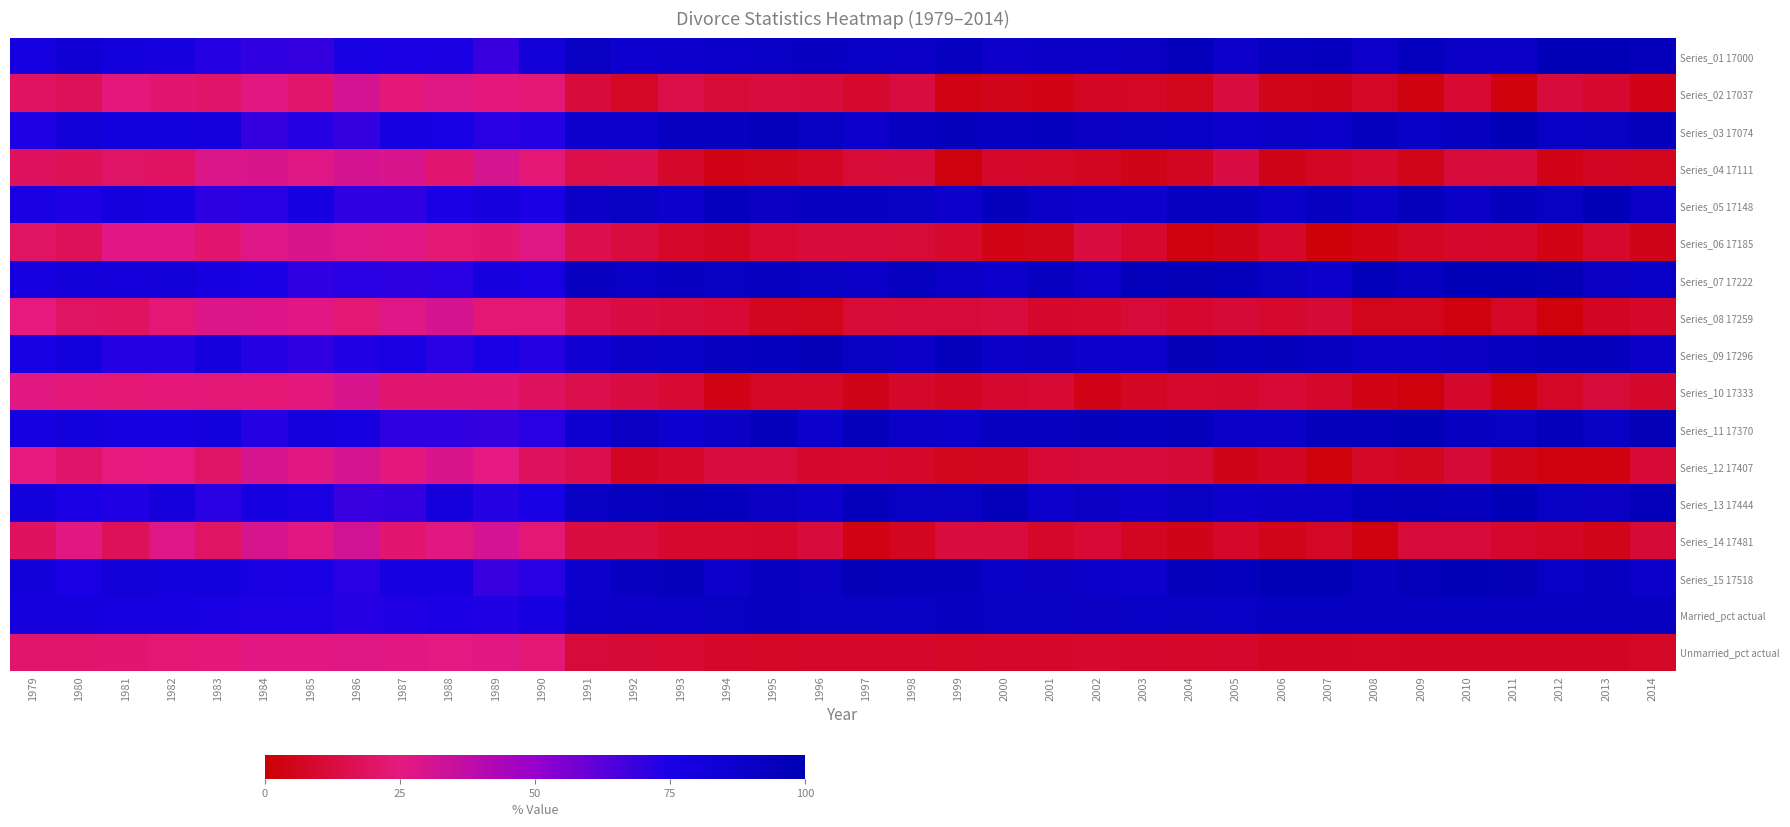

Reading left to right, extract all data points from this chart.

Series_01 17000: 1979=77.4	1980=83.1	1981=79.9	1982=78.2	1983=72.5	1984=70.7	1985=69.6	1986=76.7	1987=74.6	1988=76.5	1989=68.8	1990=81.7	1991=91.8	1992=86.2	1993=86.7	1994=88.5	1995=90.2	1996=92.3	1997=91.2	1998=89.4	1999=93.3	2000=88.1	2001=89.4	2002=89.6	2003=91.0	2004=94.9	2005=88.1	2006=93.4	2007=94.0	2008=88.2	2009=94.3	2010=89.9	2011=88.9	2012=97.6	2013=97.7	2014=95.4
Series_02 17037: 1979=19.3	1980=17.4	1981=24.2	1982=22.2	1983=20.3	1984=25.9	1985=21.3	1986=31.1	1987=24.0	1988=27.2	1989=24.5	1990=23.2	1991=12.0	1992=7.7	1993=14.8	1994=11.1	1995=12.2	1996=11.8	1997=9.1	1998=12.7	1999=3.7	2000=5.3	2001=4.0	2002=7.4	2003=7.5	2004=5.7	2005=12.2	2006=5.3	2007=4.7	2008=7.7	2009=3.2	2010=9.8	2011=2.5	2012=11.8	2013=9.7	2014=4.7
Series_03 17074: 1979=73.8	1980=81.8	1981=79.7	1982=79.5	1983=78.6	1984=69.8	1985=72.6	1986=69.2	1987=77.2	1988=75.6	1989=71.9	1990=72.6	1991=86.6	1992=87.4	1993=92.2	1994=93.1	1995=96.1	1996=91.8	1997=88.1	1998=93.6	1999=94.8	2000=92.3	2001=94.2	2002=90.8	2003=91.6	2004=91.3	2005=86.4	2006=89.4	2007=88.4	2008=94.1	2009=91.3	2010=93.3	2011=97.3	2012=90.6	2013=92.1	2014=94.9
Series_04 17111: 1979=18.6	1980=17.2	1981=20.3	1982=19.4	1983=28.4	1984=29.0	1985=27.3	1986=30.7	1987=29.4	1988=22.5	1989=30.3	1990=23.4	1991=14.6	1992=14.9	1993=8.3	1994=4.4	1995=5.1	1996=7.2	1997=11.3	1998=12.1	1999=2.9	2000=8.4	2001=7.7	2002=6.3	2003=4.8	2004=6.4	2005=13.3	2006=4.9	2007=7.1	2008=9.3	2009=5.4	2010=11.5	2011=11.4	2012=4.4	2013=7.0	2014=5.7
Series_05 17148: 1979=76.5	1980=74.0	1981=78.7	1982=77.2	1983=71.4	1984=71.9	1985=78.1	1986=70.4	1987=70.0	1988=74.3	1989=78.5	1990=74.4	1991=90.2	1992=91.7	1993=87.3	1994=94.0	1995=90.9	1996=93.4	1997=93.2	1998=91.9	1999=88.1	2000=95.1	2001=89.7	2002=87.8	2003=86.8	2004=92.9	2005=92.9	2006=88.5	2007=93.2	2008=90.0	2009=94.7	2010=89.9	2011=95.1	2012=92.0	2013=97.4	2014=88.7
Series_06 17185: 1979=19.7	1980=17.5	1981=26.6	1982=26.6	1983=21.7	1984=27.5	1985=29.2	1986=27.6	1987=26.7	1988=23.0	1989=22.3	1990=27.0	1991=15.5	1992=12.2	1993=8.5	1994=6.8	1995=10.1	1996=11.9	1997=12.0	1998=11.3	1999=9.2	2000=4.1	2001=5.1	2002=13.1	2003=9.7	2004=3.1	2005=4.9	2006=8.3	2007=2.0	2008=3.9	2009=7.3	2010=8.7	2011=8.3	2012=4.1	2013=9.1	2014=5.1
Series_07 17222: 1979=77.0	1980=81.1	1981=79.1	1982=80.7	1983=77.5	1984=74.8	1985=69.9	1986=71.7	1987=71.3	1988=71.8	1989=78.3	1990=75.9	1991=92.4	1992=90.4	1993=92.8	1994=91.7	1995=93.0	1996=92.0	1997=88.9	1998=93.7	1999=90.0	2000=86.9	2001=93.0	2002=87.7	2003=95.8	2004=96.5	2005=95.2	2006=92.0	2007=88.3	2008=97.0	2009=92.5	2010=97.9	2011=97.8	2012=96.6	2013=90.9	2014=91.2
Series_08 17259: 1979=24.8	1980=19.6	1981=19.1	1982=23.4	1983=28.5	1984=27.9	1985=26.7	1986=23.0	1987=27.6	1988=30.5	1989=22.8	1990=23.2	1991=15.3	1992=13.3	1993=12.1	1994=10.3	1995=6.4	1996=5.8	1997=11.2	1998=11.6	1999=11.5	2000=12.4	2001=8.6	2002=9.1	2003=11.6	2004=9.5	2005=10.9	2006=9.7	2007=10.8	2008=5.7	2009=5.6	2010=2.7	2011=7.6	2012=2.3	2013=6.7	2014=8.1
Series_09 17296: 1979=76.6	1980=79.5	1981=72.9	1982=72.6	1983=79.1	1984=72.7	1985=70.3	1986=73.2	1987=76.3	1988=71.6	1989=74.8	1990=72.9	1991=84.0	1992=89.4	1993=90.3	1994=93.1	1995=94.5	1996=96.9	1997=92.1	1998=89.7	1999=95.2	2000=89.4	2001=90.9	2002=86.7	2003=86.7	2004=96.6	2005=94.5	2006=95.3	2007=92.2	2008=89.4	2009=89.8	2010=90.7	2011=93.7	2012=95.2	2013=94.6	2014=90.1
Series_10 17333: 1979=25.8	1980=23.8	1981=22.9	1982=23.9	1983=23.3	1984=23.4	1985=24.6	1986=29.6	1987=21.5	1988=21.8	1989=21.9	1990=18.4	1991=15.1	1992=12.9	1993=9.8	1994=4.3	1995=7.7	1996=7.6	1997=4.8	1998=7.8	1999=6.8	2000=9.5	2001=9.9	2002=4.6	2003=7.3	2004=9.3	2005=8.9	2006=10.3	2007=8.5	2008=3.9	2009=2.5	2010=8.2	2011=2.1	2012=7.8	2013=11.4	2014=8.5
Series_11 17370: 1979=77.6	1980=80.0	1981=77.2	1982=77.7	1983=80.3	1984=73.0	1985=78.6	1986=77.1	1987=70.6	1988=70.1	1989=69.6	1990=72.2	1991=84.4	1992=90.9	1993=85.6	1994=89.9	1995=95.6	1996=87.3	1997=95.0	1998=89.3	1999=88.4	2000=93.7	2001=92.8	2002=94.7	2003=93.8	2004=95.0	2005=88.9	2006=90.1	2007=95.6	2008=95.8	2009=98.1	2010=92.3	2011=91.9	2012=95.9	2013=91.4	2014=96.6
Series_12 17407: 1979=24.9	1980=20.7	1981=24.9	1982=25.3	1983=20.1	1984=29.9	1985=26.1	1986=30.3	1987=24.6	1988=29.6	1989=25.3	1990=18.1	1991=15.6	1992=6.8	1993=8.3	1994=12.8	1995=12.3	1996=8.6	1997=9.4	1998=8.0	1999=5.7	2000=6.6	2001=10.2	2002=11.6	2003=11.5	2004=10.9	2005=4.8	2006=6.6	2007=2.5	2008=7.8	2009=6.2	2010=10.7	2011=5.3	2012=3.1	2013=3.4	2014=10.3
Series_13 17444: 1979=79.9	1980=74.6	1981=73.4	1982=79.2	1983=71.6	1984=77.3	1985=76.1	1986=68.8	1987=69.4	1988=79.3	1989=72.3	1990=75.7	1991=91.6	1992=93.6	1993=94.8	1994=94.2	1995=91.0	1996=87.9	1997=94.7	1998=92.1	1999=91.4	2000=95.8	2001=87.6	2002=90.8	2003=86.5	2004=91.7	2005=86.7	2006=89.5	2007=89.3	2008=94.2	2009=95.7	2010=94.0	2011=97.8	2012=91.8	2013=90.9	2014=96.0
Series_14 17481: 1979=18.5	1980=26.0	1981=17.5	1982=27.5	1983=19.5	1984=29.8	1985=26.3	1986=31.9	1987=22.1	1988=26.1	1989=31.1	1990=23.2	1991=12.8	1992=12.9	1993=9.6	1994=9.6	1995=8.6	1996=11.9	1997=3.6	1998=6.3	1999=12.3	2000=12.2	2001=8.1	2002=10.3	2003=6.4	2004=4.9	2005=8.5	2006=5.2	2007=7.7	2008=3.1	2009=11.5	2010=11.7	2011=8.8	2012=7.3	2013=5.1	2014=10.8
Series_15 17518: 1979=80.5	1980=75.2	1981=81.7	1982=80.4	1983=80.4	1984=76.4	1985=75.1	1986=72.2	1987=77.9	1988=78.1	1989=69.1	1990=72.3	1991=87.3	1992=92.2	1993=94.8	1994=88.2	1995=93.1	1996=90.9	1997=96.6	1998=94.9	1999=95.6	2000=91.4	2001=90.6	2002=88.6	2003=87.0	2004=95.6	2005=94.2	2006=98.3	2007=98.1	2008=93.3	2009=95.9	2010=97.6	2011=96.7	2012=90.6	2013=92.5	2014=88.6
Married_pct actual: 1979=78.7	1980=78.6	1981=77.6	1982=77.2	1983=75.9	1984=74.1	1985=74.0	1986=73.0	1987=73.6	1988=74.4	1989=73.6	1990=77.0	1991=88.5	1992=89.1	1993=89.9	1994=91.7	1995=92.2	1996=92.1	1997=91.9	1998=91.5	1999=92.2	2000=91.7	2001=91.5	2002=90.9	2003=91.4	2004=92.0	2005=91.1	2006=93.3	2007=93.1	2008=92.7	2009=93.2	2010=93.2	2011=93.2	2012=93.1	2013=93.0	2014=92.3
Unmarried_pct actual: 1979=21.3	1980=21.4	1981=22.4	1982=22.8	1983=24.1	1984=25.9	1985=26.0	1986=27.0	1987=26.4	1988=25.6	1989=26.4	1990=23.0	1991=11.5	1992=10.9	1993=10.1	1994=8.3	1995=7.8	1996=7.9	1997=8.1	1998=8.5	1999=7.8	2000=8.3	2001=8.5	2002=9.1	2003=8.6	2004=8.0	2005=8.9	2006=6.7	2007=6.9	2008=7.3	2009=6.8	2010=6.8	2011=6.8	2012=6.9	2013=7.0	2014=7.7